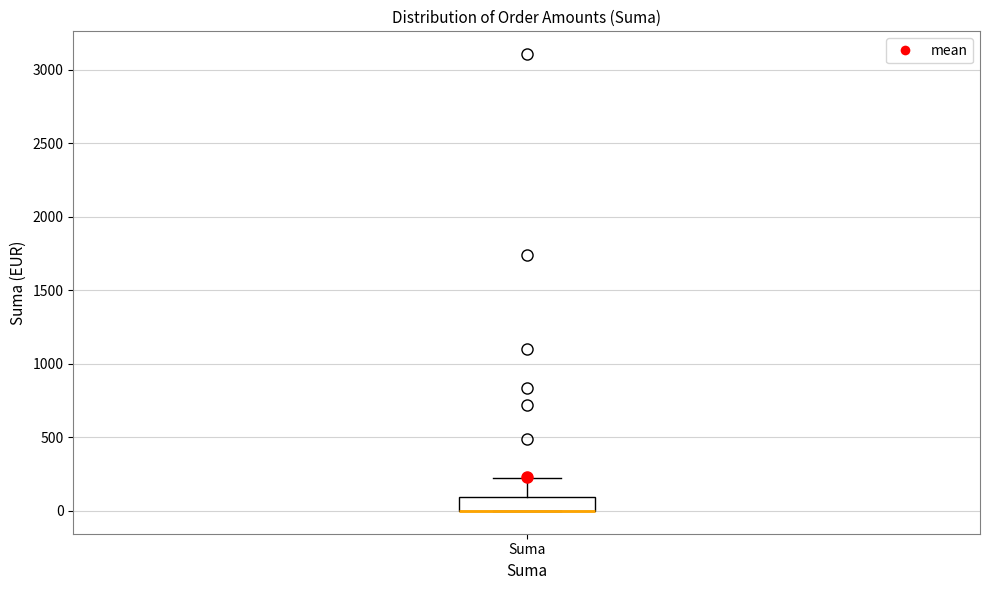

Read this box plot against the y-axis: the position of the median line, the range covered by the box, and the ends of both whiskers. The values are not printed on the chart, so give them approximately, as read against the axis.

median 0 (drawn on the box's lower edge), box 0 to 100, whiskers 0 to 250